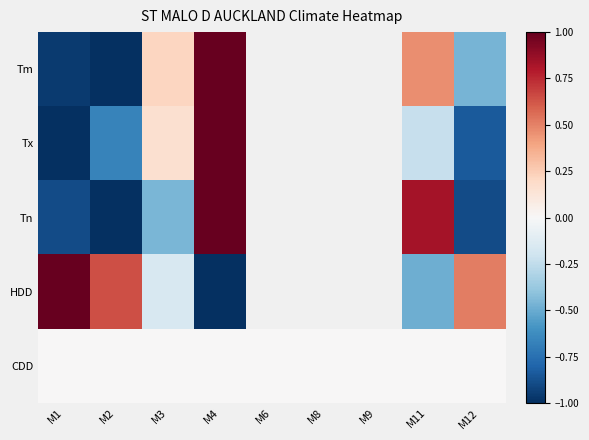

How many values in Tx are below zero?

4